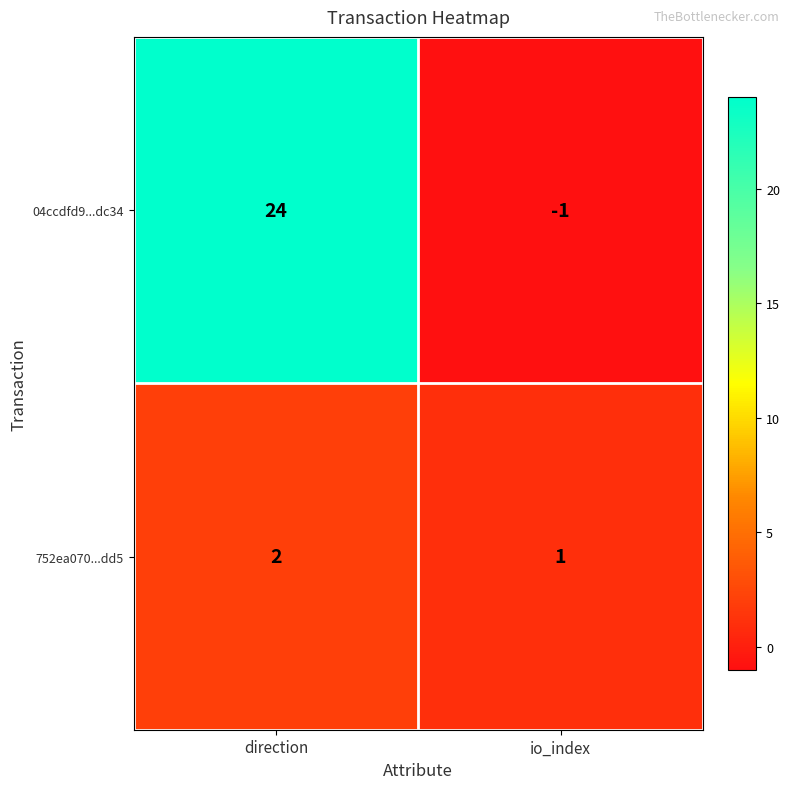

Reading left to right, list all the values displayed in this chart.

04ccdfd9...dc34: direction=24	io_index=-1
752ea070...dd5: direction=2	io_index=1